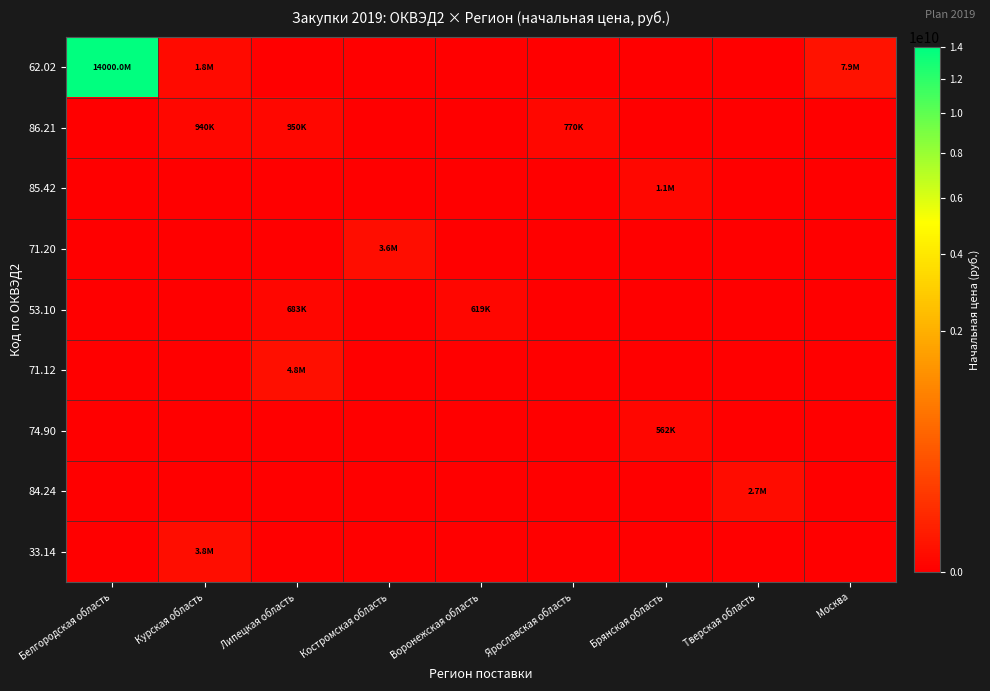

Reading left to right, transcribe all the data shown in this chart.

62.02: Белгородская область=14000000000	Курская область=1800000	Липецкая область=0	Костромская область=0	Воронежская область=0	Ярославская область=0	Брянская область=0	Тверская область=0	Москва=7924488
86.21: Белгородская область=0	Курская область=940000	Липецкая область=950000	Костромская область=0	Воронежская область=0	Ярославская область=769860	Брянская область=0	Тверская область=0	Москва=0
85.42: Белгородская область=0	Курская область=0	Липецкая область=0	Костромская область=0	Воронежская область=0	Ярославская область=0	Брянская область=1121000	Тверская область=0	Москва=0
71.20: Белгородская область=0	Курская область=0	Липецкая область=0	Костромская область=3589668	Воронежская область=0	Ярославская область=0	Брянская область=0	Тверская область=0	Москва=0
53.10: Белгородская область=0	Курская область=0	Липецкая область=683479	Костромская область=0	Воронежская область=619200	Ярославская область=0	Брянская область=0	Тверская область=0	Москва=0
71.12: Белгородская область=0	Курская область=0	Липецкая область=4754184	Костромская область=0	Воронежская область=0	Ярославская область=0	Брянская область=0	Тверская область=0	Москва=0
74.90: Белгородская область=0	Курская область=0	Липецкая область=0	Костромская область=0	Воронежская область=0	Ярославская область=0	Брянская область=561600	Тверская область=0	Москва=0
84.24: Белгородская область=0	Курская область=0	Липецкая область=0	Костромская область=0	Воронежская область=0	Ярославская область=0	Брянская область=0	Тверская область=2736000	Москва=0
33.14: Белгородская область=0	Курская область=3785952	Липецкая область=0	Костромская область=0	Воронежская область=0	Ярославская область=0	Брянская область=0	Тверская область=0	Москва=0